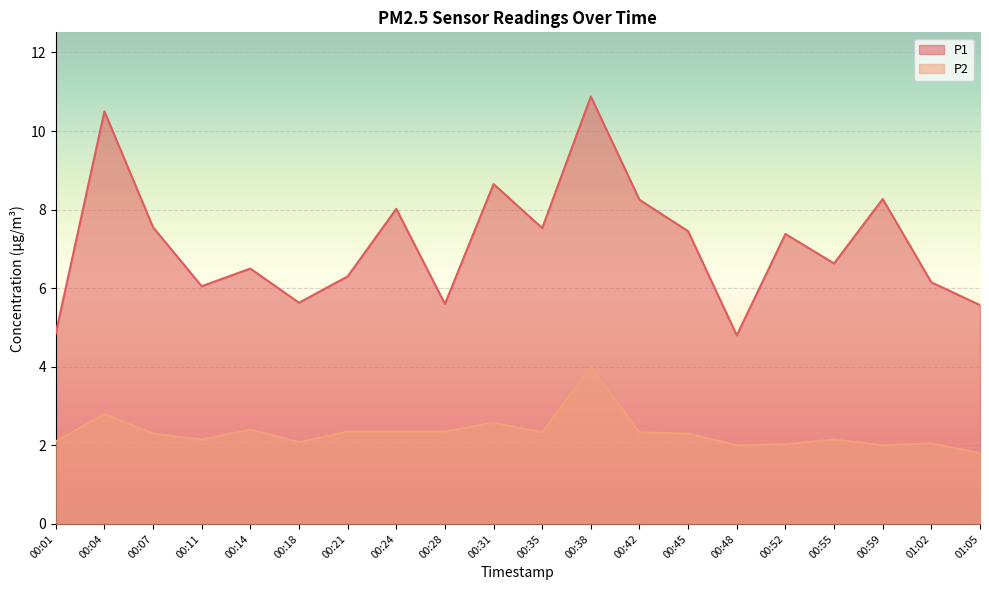

Which series has the largest range (max minus min)?

P1